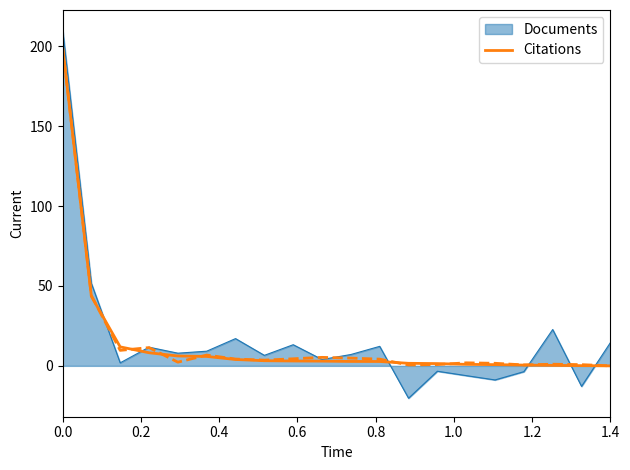

The Documents series shows 302.5 at 0.0. True or false?

False